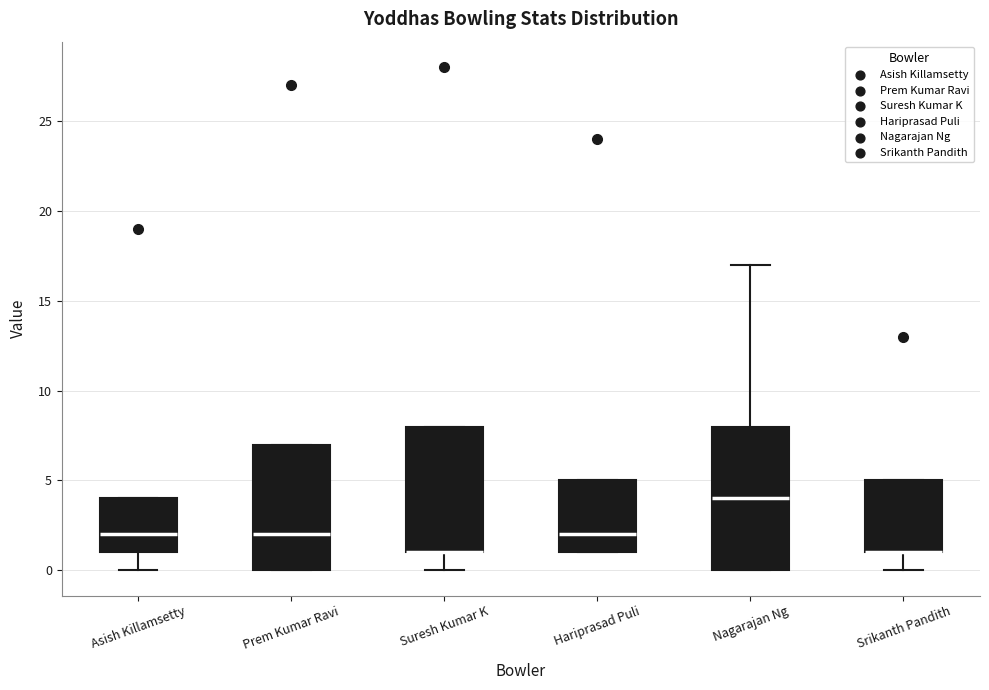

Reading left to right, read every box against the y-axis: the position of its median line, the range the box covers, and the ends of its whiskers. The values are not printed on the chart, so give them approximately, as read against the axis.

Asish Killamsetty: median 2, box 1 to 4, whiskers 0 to 4
Prem Kumar Ravi: median 2, box 0 to 7, whiskers 0 to 7
Suresh Kumar K: median 1 (drawn on the box's lower edge), box 1 to 8, whiskers 0 to 8
Hariprasad Puli: median 2, box 1 to 5, whiskers 1 to 5
Nagarajan Ng: median 4, box 0 to 8, whiskers 0 to 17
Srikanth Pandith: median 1 (drawn on the box's lower edge), box 1 to 5, whiskers 0 to 5